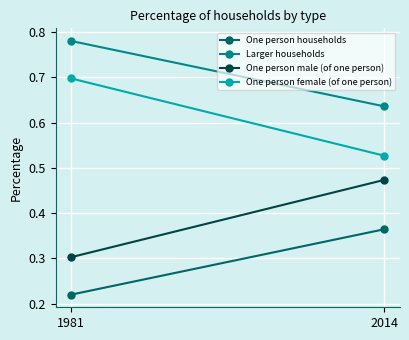

What is the approximate value of One person households at 1981?

0.2